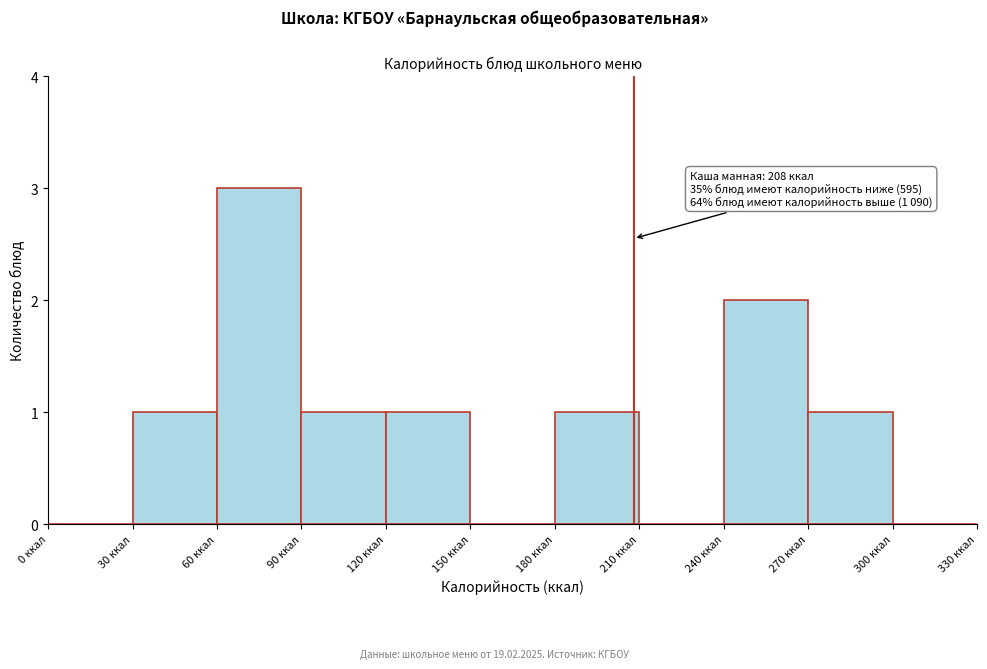

Over which range of the x-axis is the bar tallest?

60 to 90